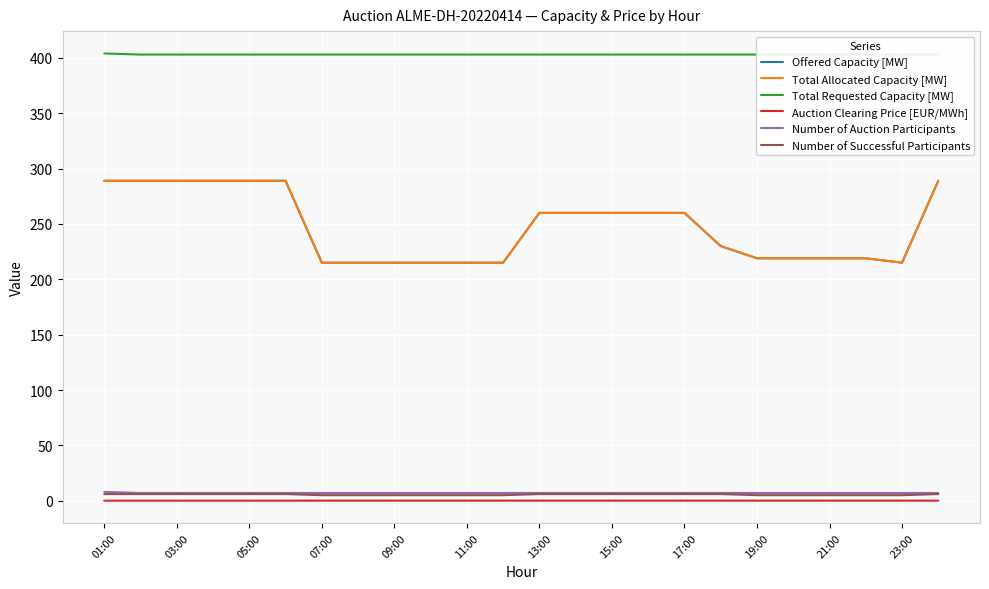

What is the minimum value for Total Requested Capacity [MW]?

403.0